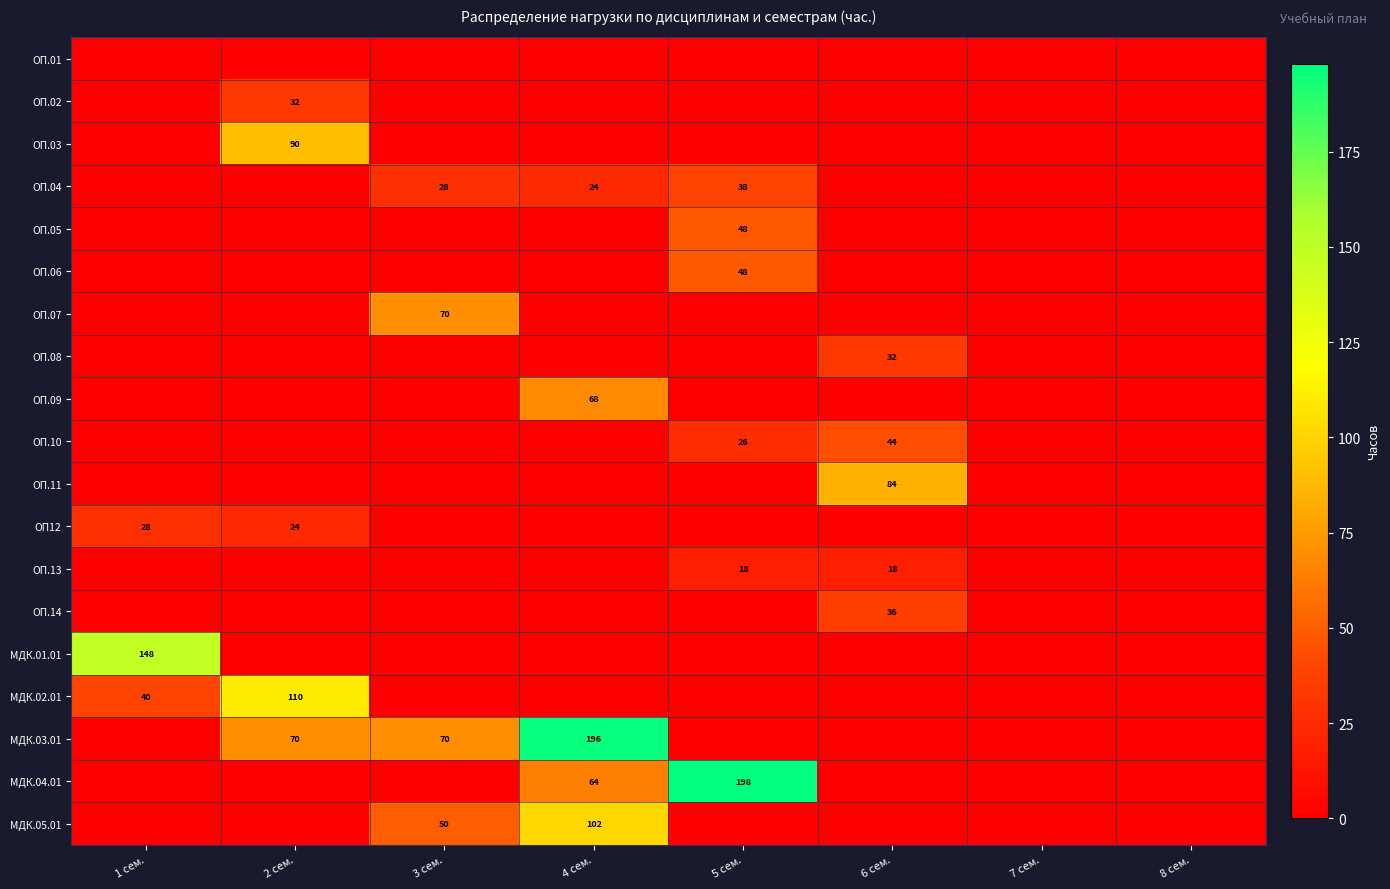

True or false: ОП.13 has a value of 18 at 6 сем..

True